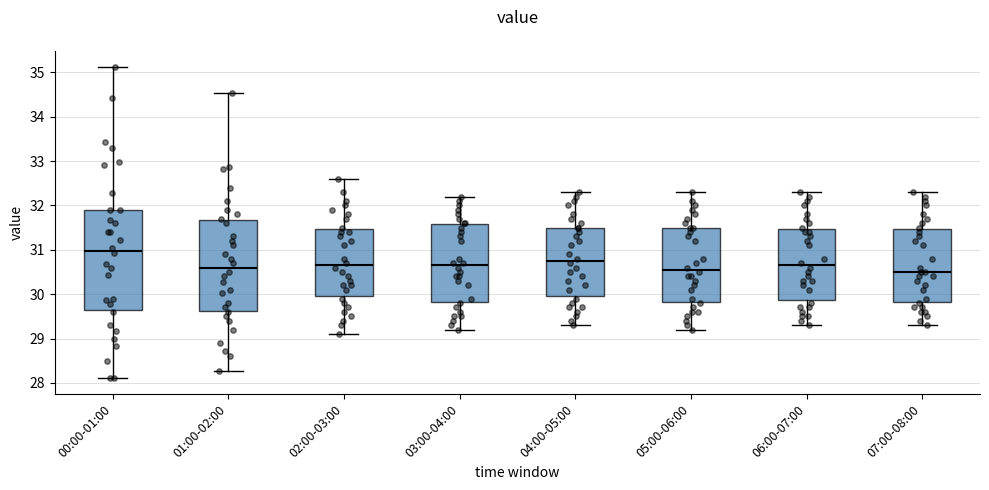

Reading left to right, read every box against the y-axis: the position of its median line, the range the box covers, and the ends of its whiskers. The values are not printed on the chart, so give them approximately, as read against the axis.

00:00-01:00: median 31.0, box 29.6 to 31.9, whiskers 28.1 to 35.1
01:00-02:00: median 30.6, box 29.6 to 31.7, whiskers 28.3 to 34.5
02:00-03:00: median 30.7, box 30.0 to 31.5, whiskers 29.1 to 32.6
03:00-04:00: median 30.7, box 29.8 to 31.6, whiskers 29.2 to 32.2
04:00-05:00: median 30.8, box 30.0 to 31.5, whiskers 29.3 to 32.3
05:00-06:00: median 30.6, box 29.8 to 31.5, whiskers 29.2 to 32.3
06:00-07:00: median 30.7, box 29.9 to 31.5, whiskers 29.3 to 32.3
07:00-08:00: median 30.5, box 29.8 to 31.5, whiskers 29.3 to 32.3